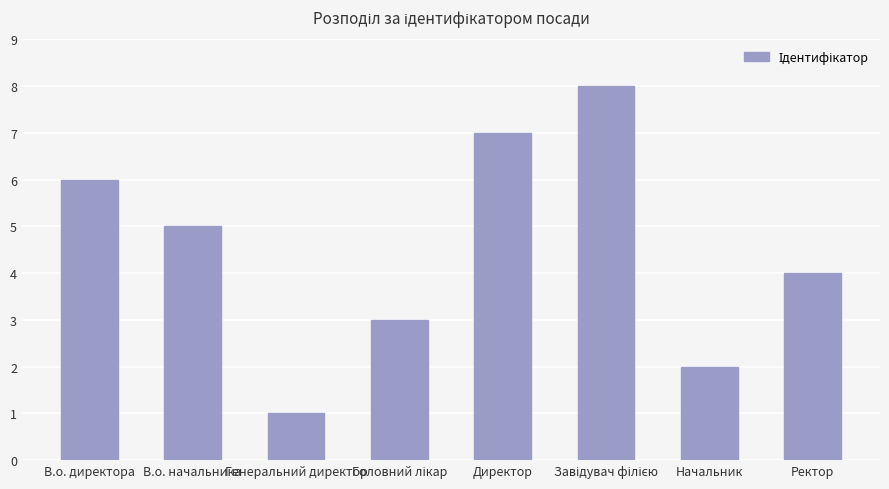

The value at Ректор is 6. True or false?

False